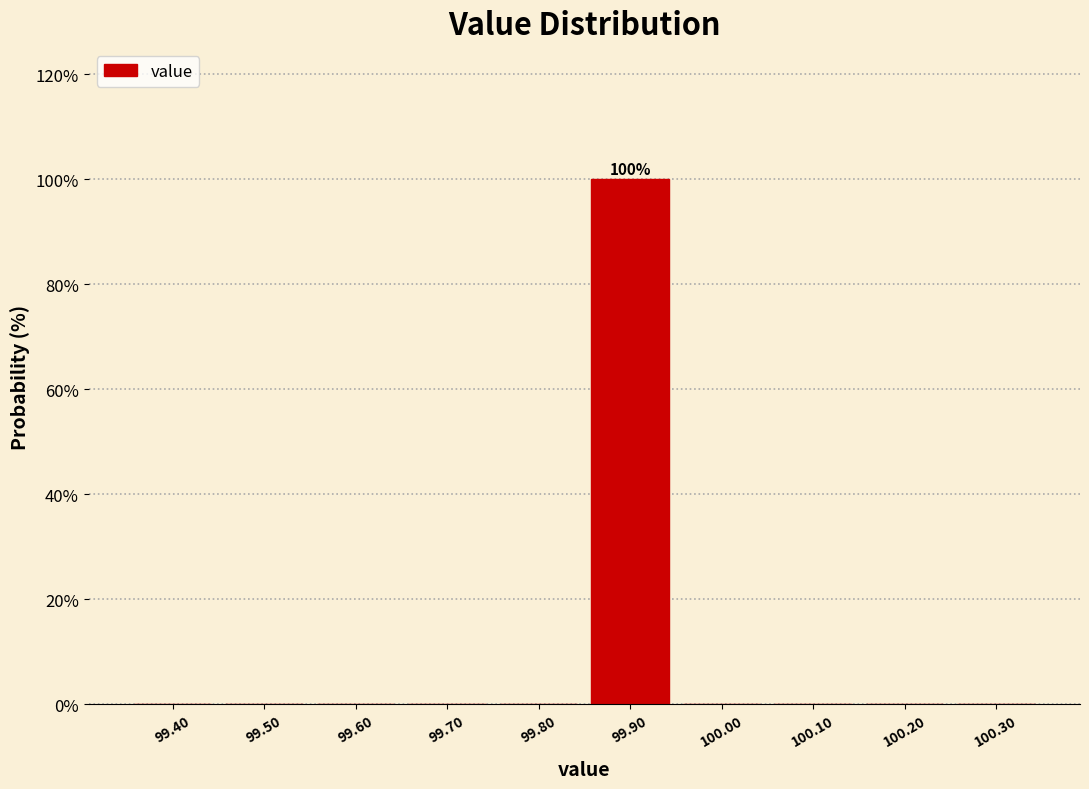

Reading left to right, list all the values displayed in this chart.

99.40=0	99.50=0	99.60=0	99.70=0	99.80=0	99.90=100	100.00=0	100.10=0	100.20=0	100.30=0